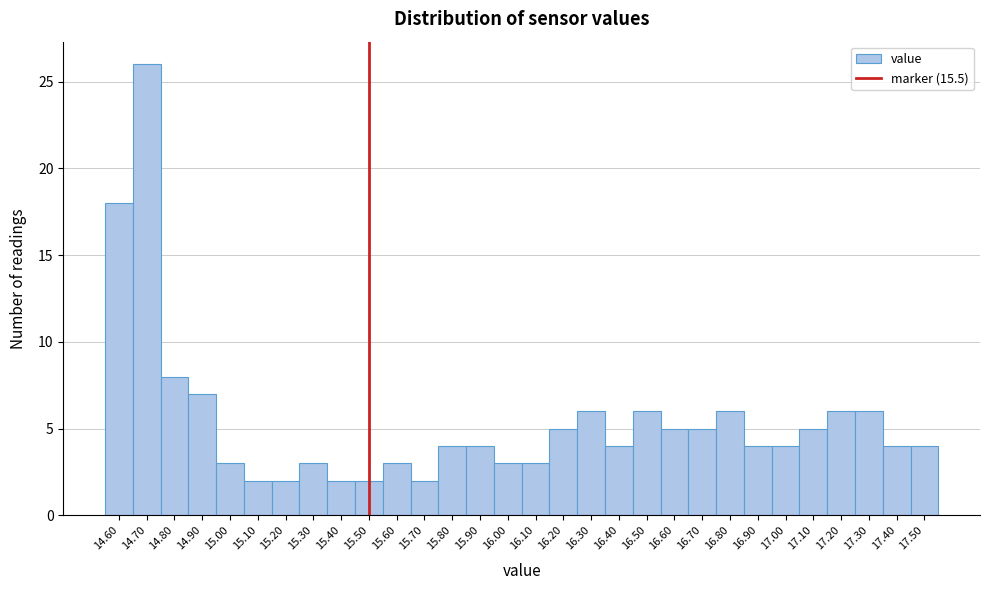

What is the height of the bar covering 15.85 to 15.95 on the x-axis? The values are not printed on the chart, so give them approximately, as read against the axis.

4